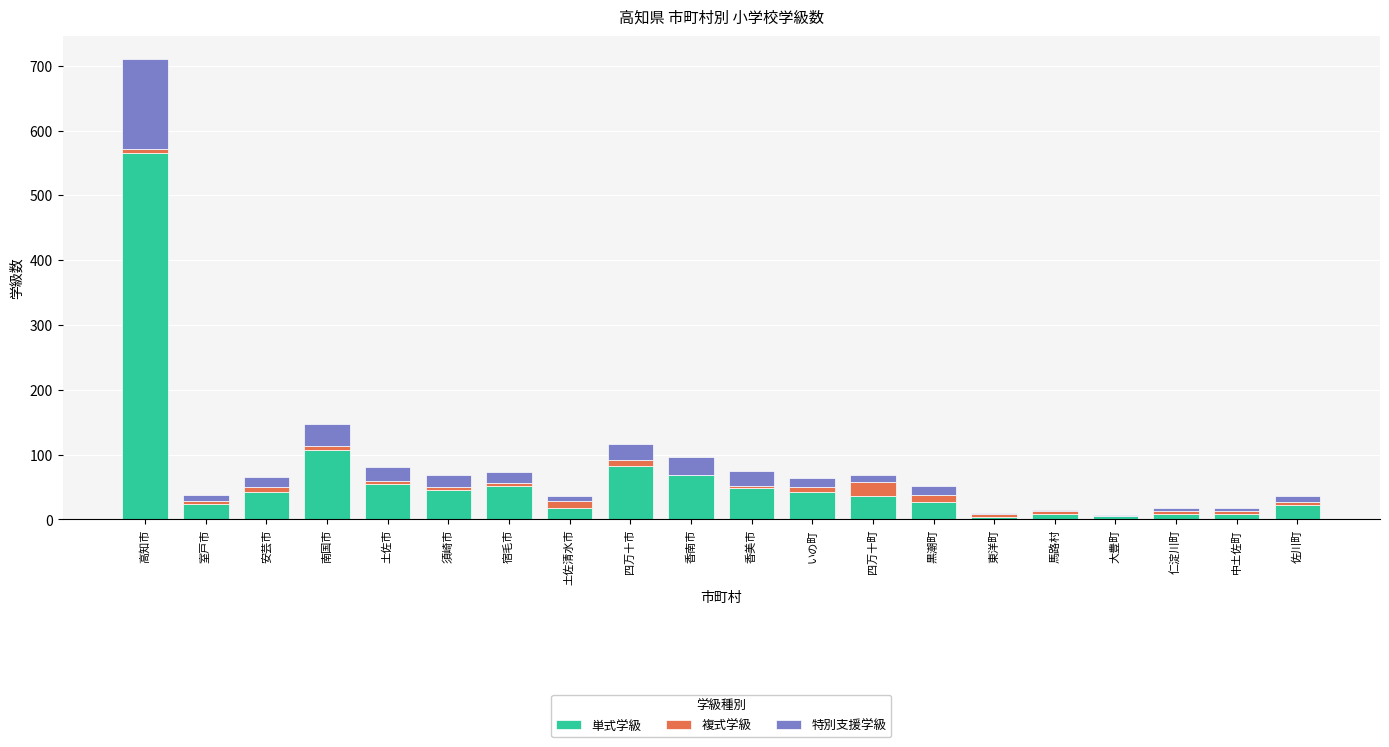

Does the chart contain stacked bars?

Yes